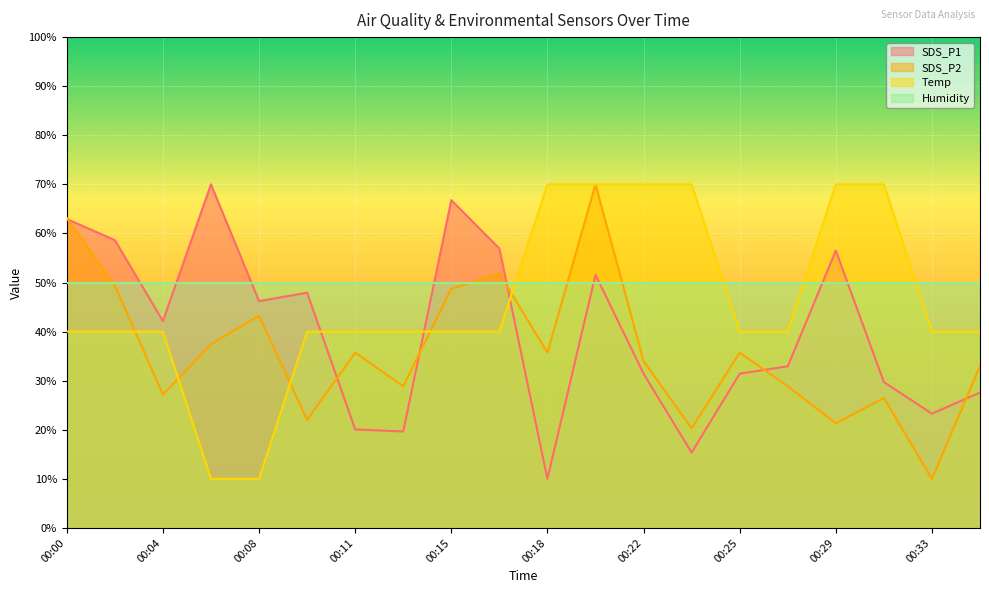

Rank the series by their average value, from highest to lowest.

Humidity, Temp, SDS_P1, SDS_P2